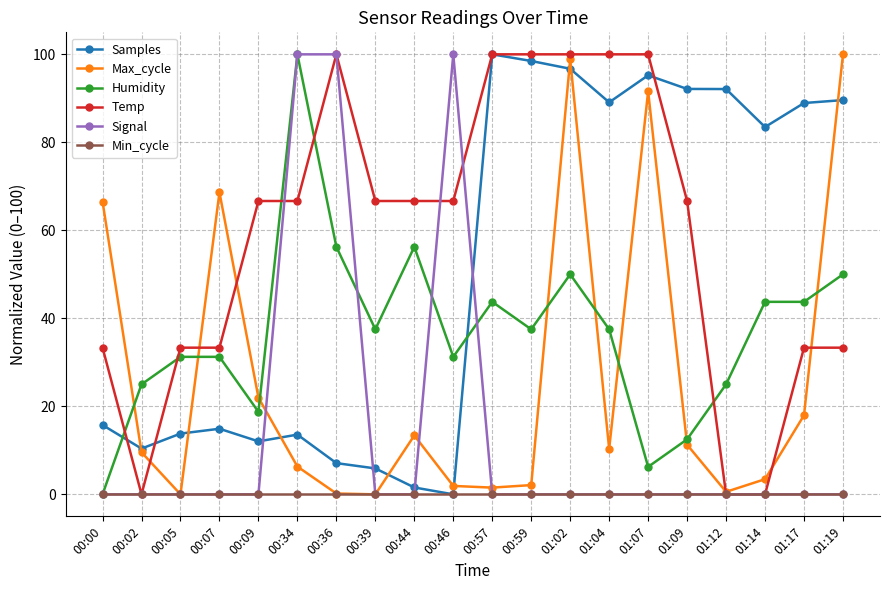

What is the label of the 10th point from the right?

00:57